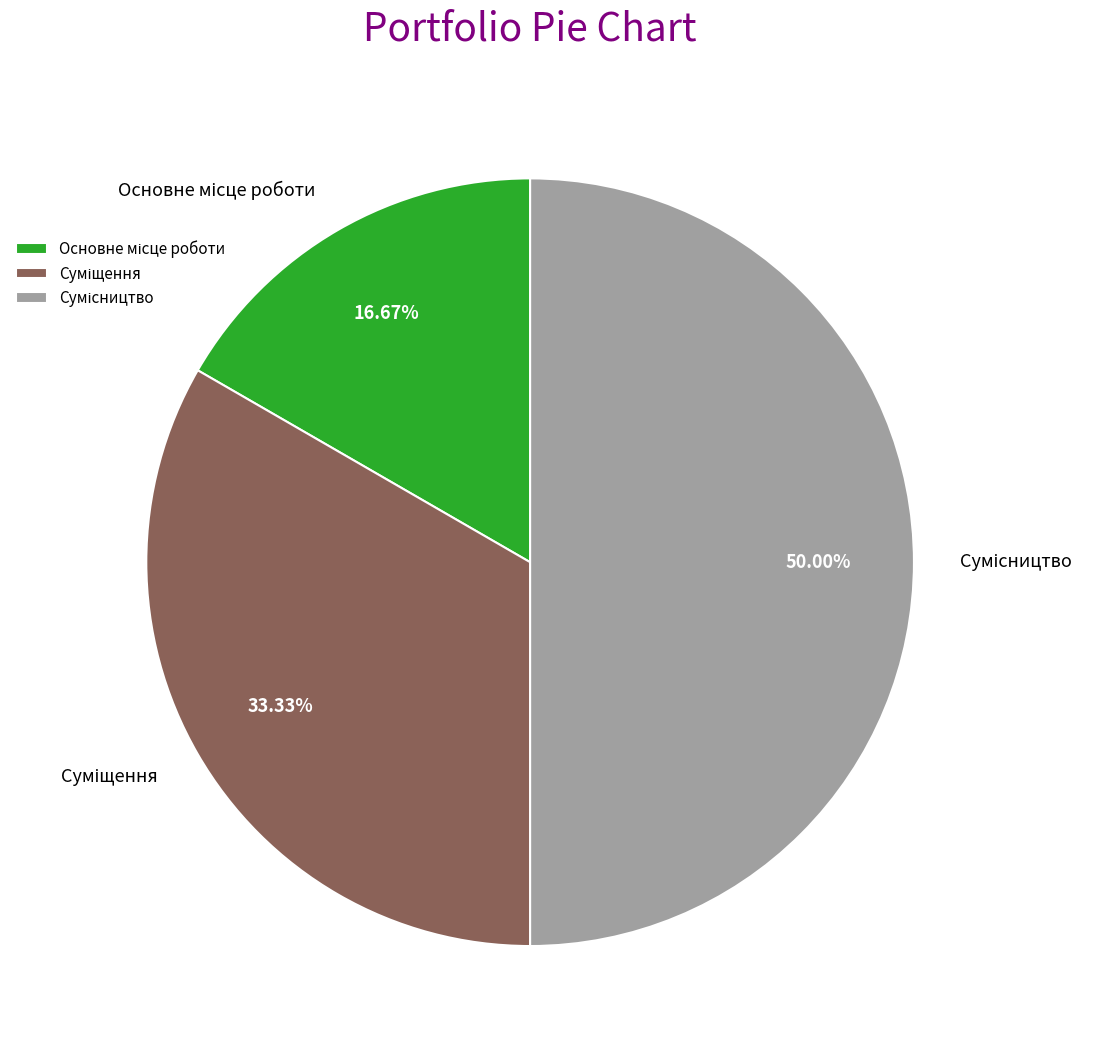

To the nearest percent, what percentage of the pie is Суміщення?

33%